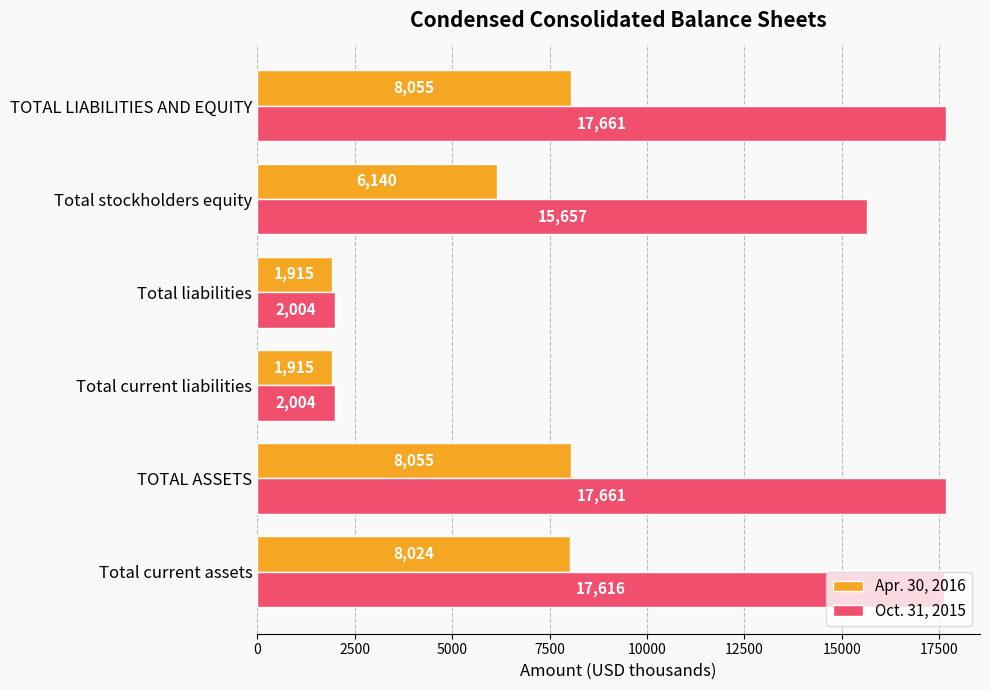

What is the lowest value of the Oct. 31, 2015 series?

2004